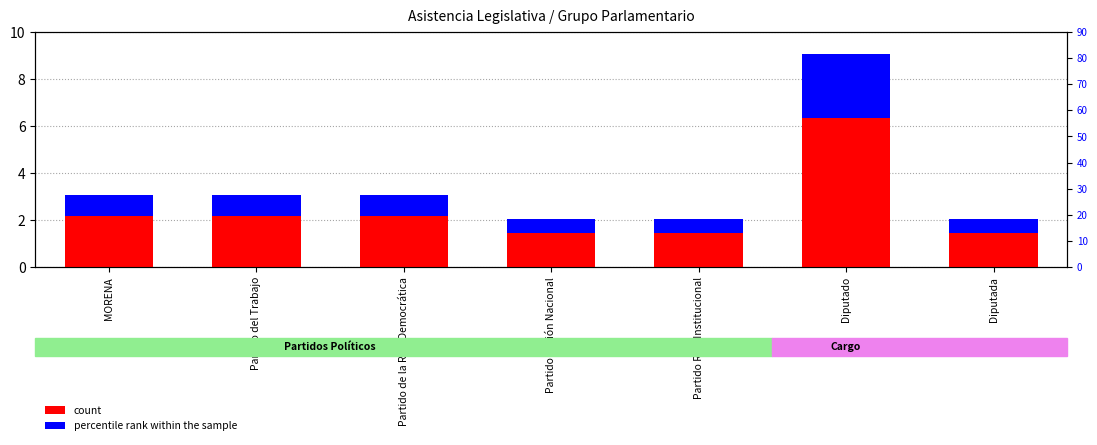

What is the sum of the count values at Diputada and Partido del Trabajo?

5.0